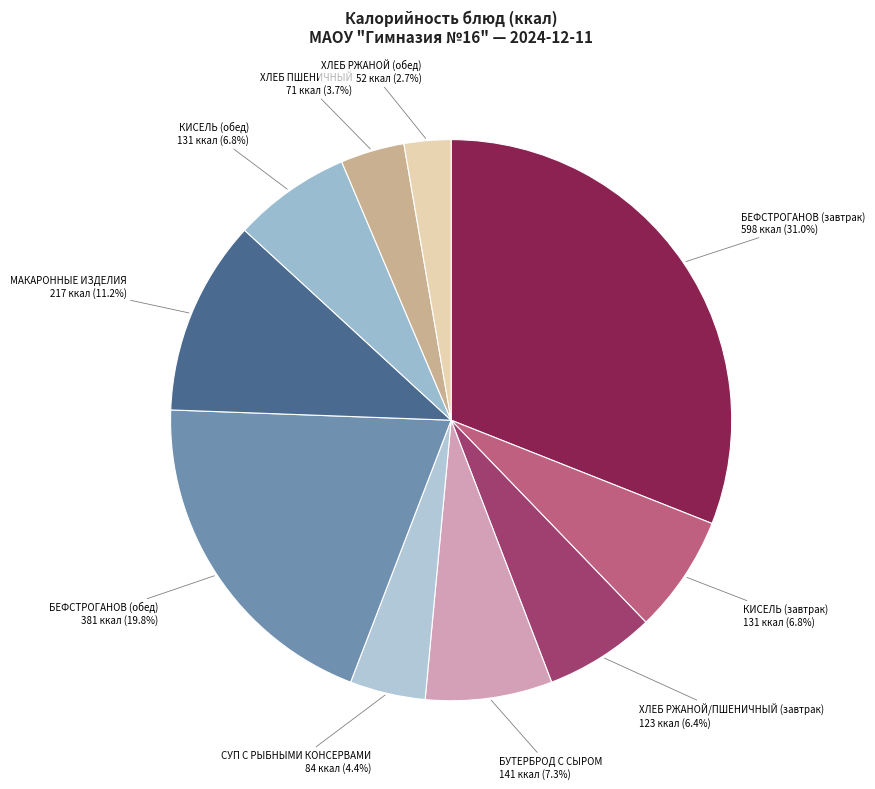

How many slices are in this pie chart?

10